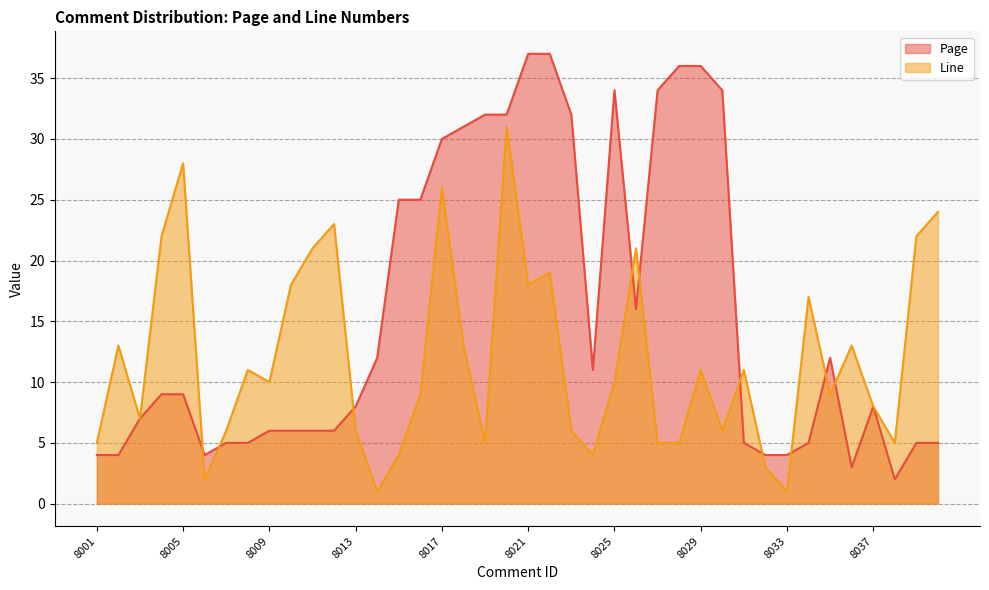

Reading left to right, list all the values displayed in this chart.

Page: 8001=4	8002=4	8003=7	8004=9	8005=9	8006=4	8007=5	8008=5	8009=6	8010=6	8011=6	8012=6	8013=8	8014=12	8015=25	8016=25	8017=30	8018=31	8019=32	8020=32	8021=37	8022=37	8023=32	8024=11	8025=34	8026=16	8027=34	8028=36	8029=36	8030=34	8031=5	8032=4	8033=4	8034=5	8035=12	8036=3	8037=8	8038=2	8039=5	8040=5
Line: 8001=5	8002=13	8003=7	8004=22	8005=28	8006=2	8007=6	8008=11	8009=10	8010=18	8011=21	8012=23	8013=6	8014=1	8015=4	8016=9	8017=26	8018=13	8019=5	8020=31	8021=18	8022=19	8023=6	8024=4	8025=10	8026=21	8027=5	8028=5	8029=11	8030=6	8031=11	8032=3	8033=1	8034=17	8035=9	8036=13	8037=8	8038=5	8039=22	8040=24